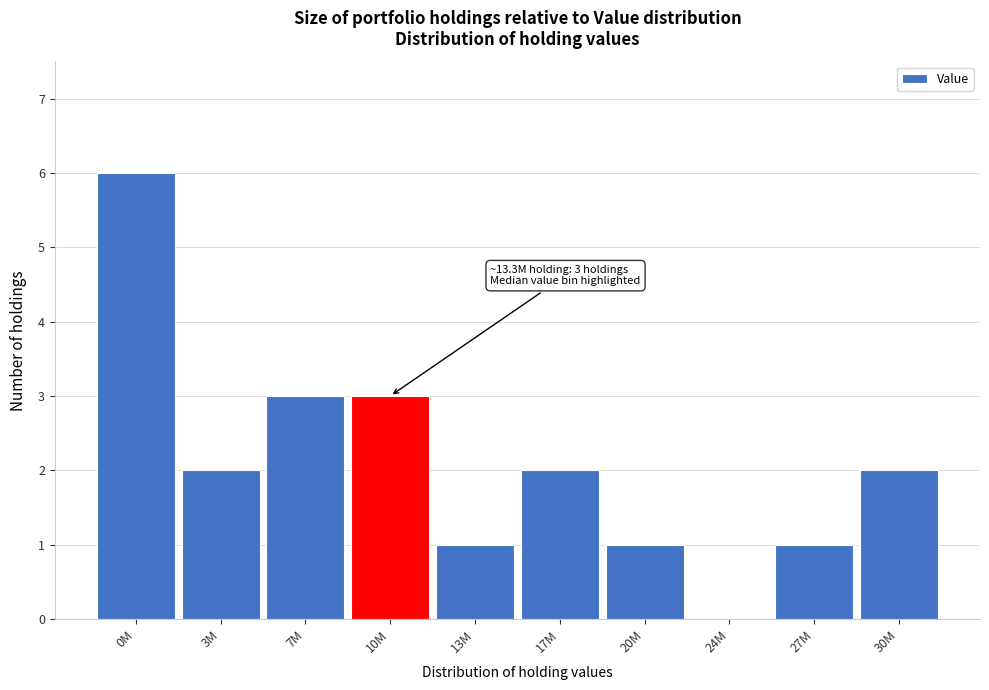

Reading right to left, what are all the values shown in this chart?

30M=2	27M=1	24M=0	20M=1	17M=2	13M=1	10M=3	7M=3	3M=2	0M=6